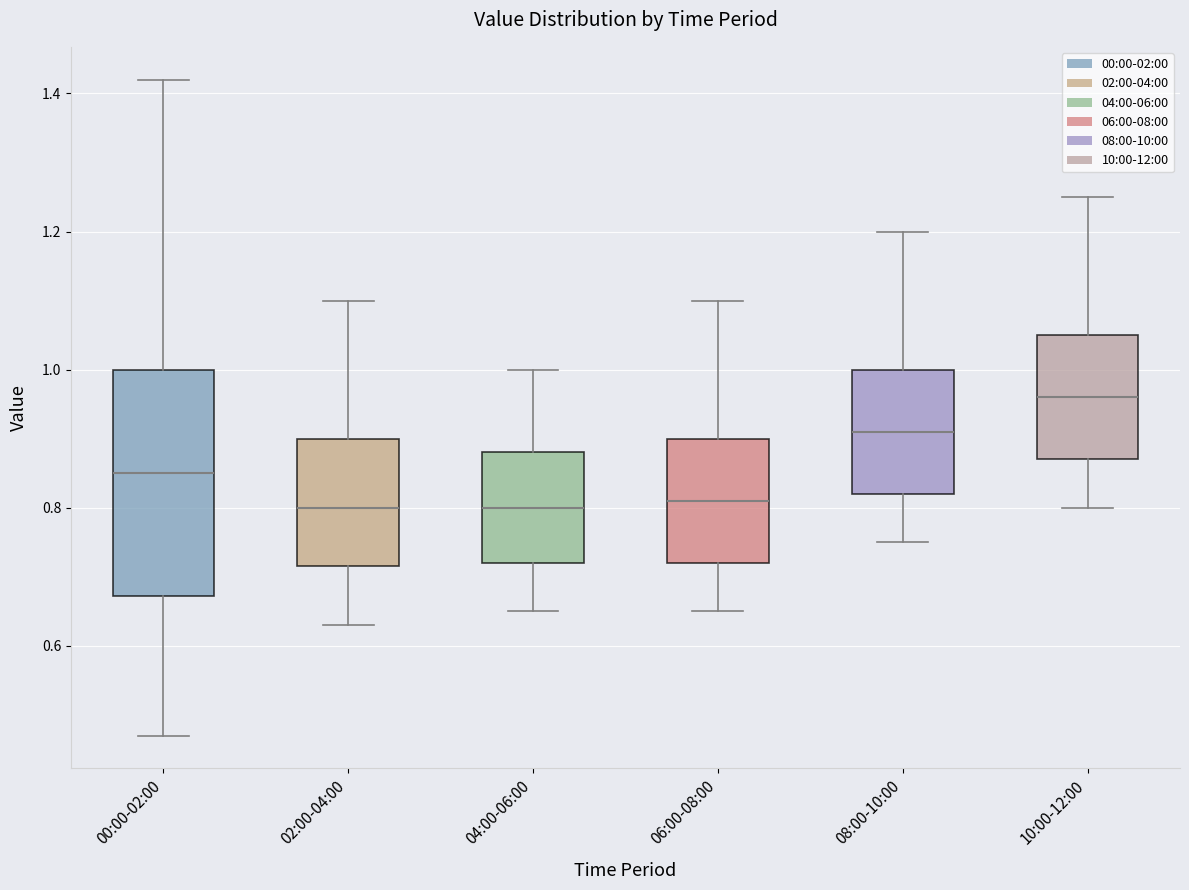

Which box has the highest median line?

10:00-12:00